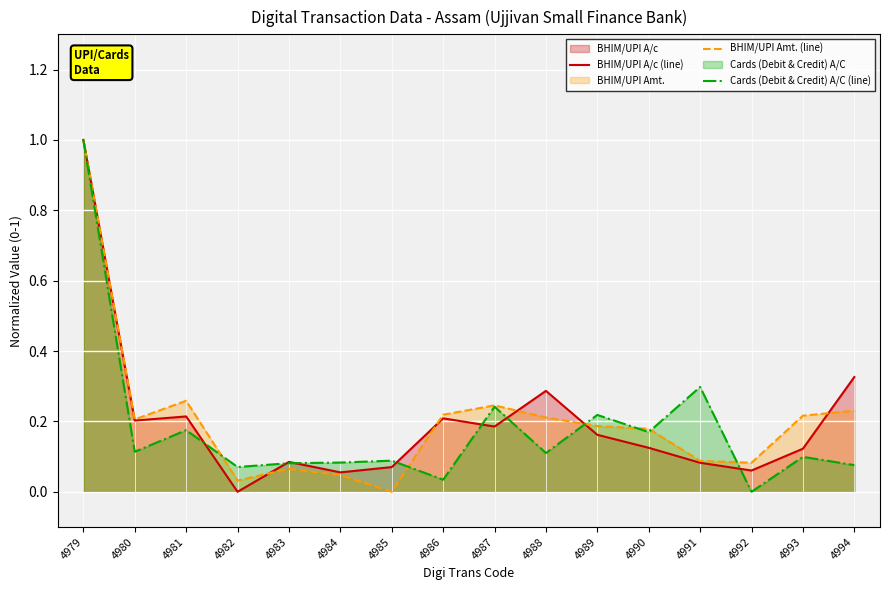

True or false: Cards (Debit & Credit) A/C (line) has a value of 0.1 at 4985.

False